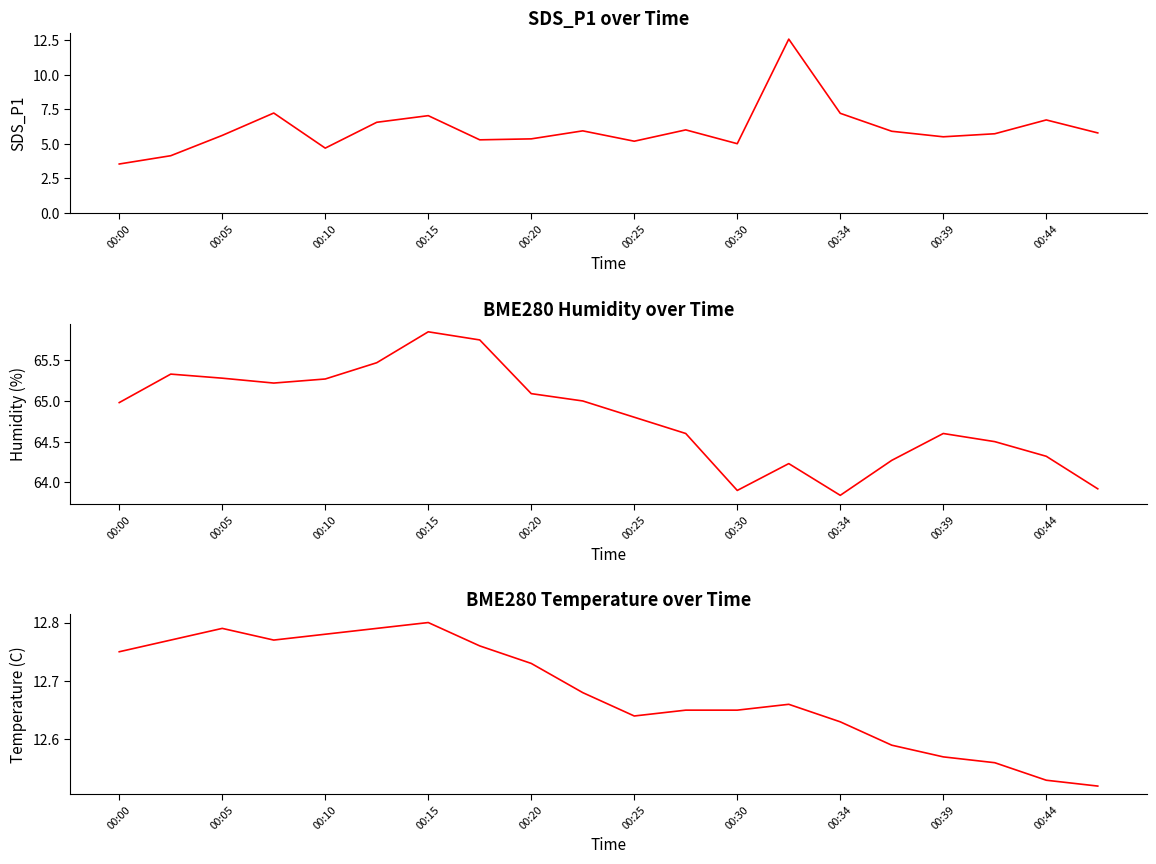

What is the greatest value displayed?

65.8